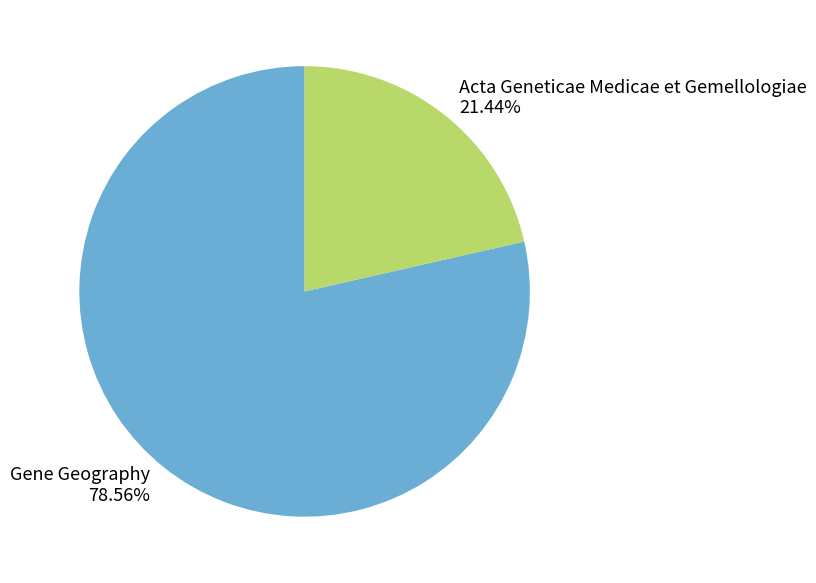

Count the number of slices in the pie.

2